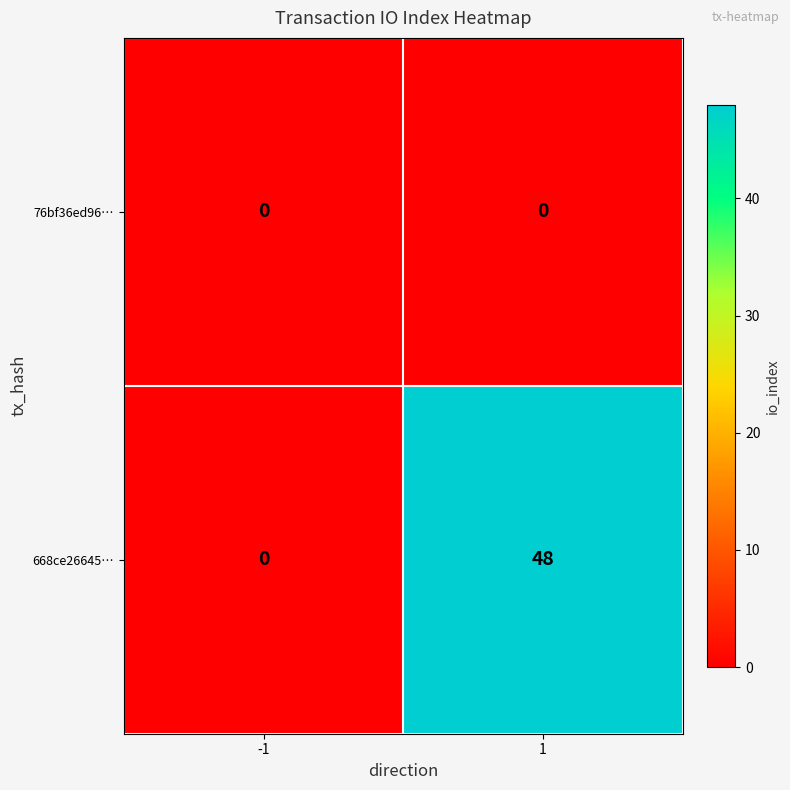

At how many categories does at least one series exceed 12?

1